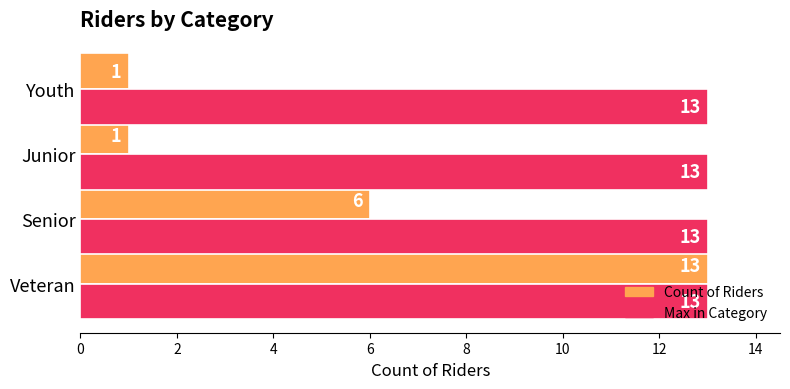

Count the Count of Riders values in the range 1 to 13.

4